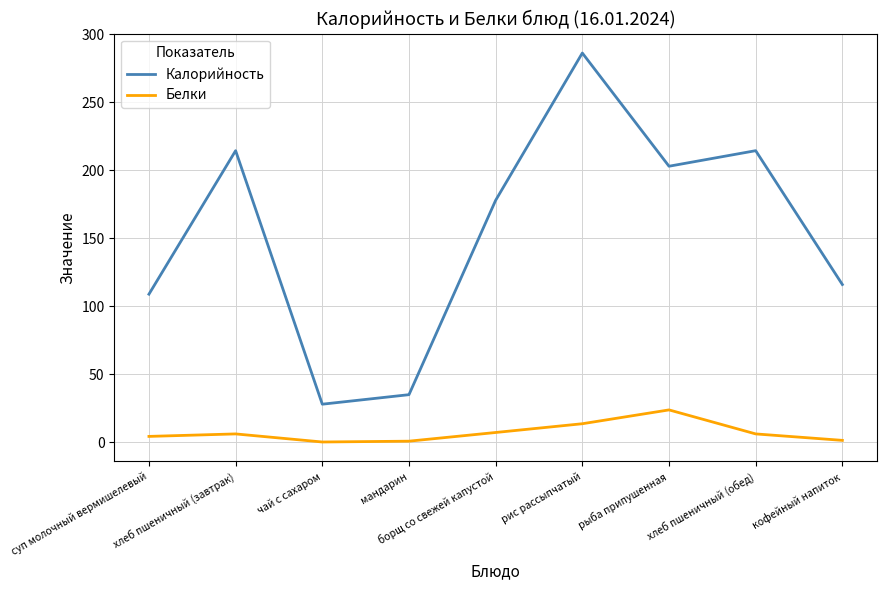

Where does the Калорийность series first go above 177?

хлеб пшеничный (завтрак)